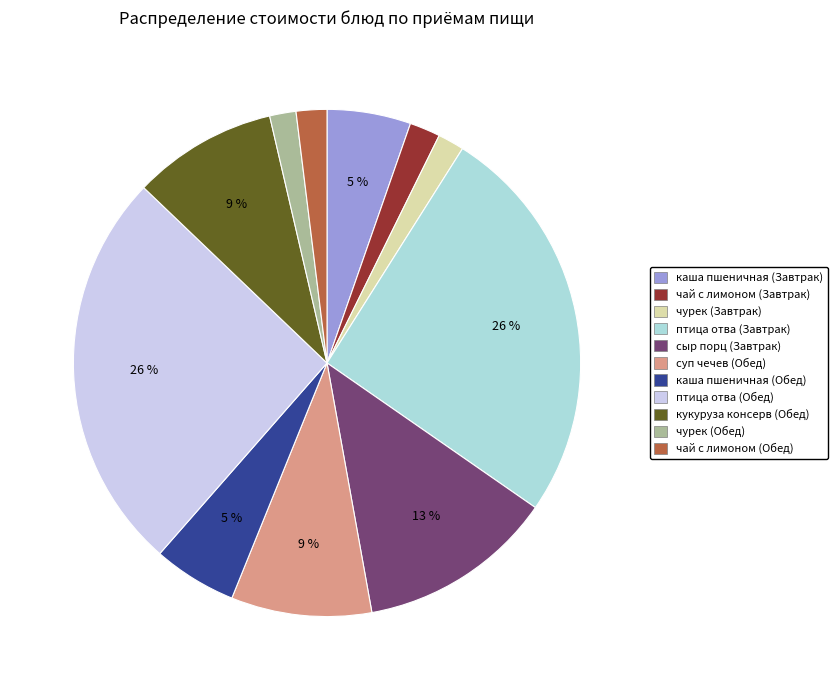

Is there any slice that represents more than half of the pie?

No